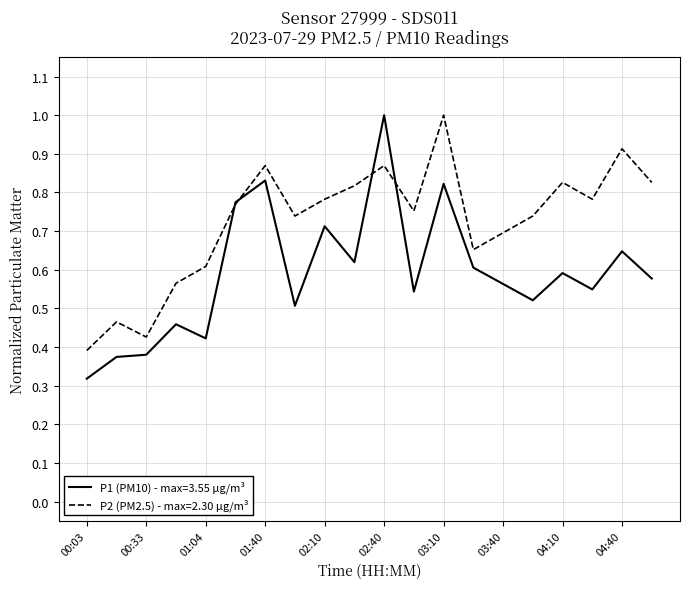

What is the maximum value shown in the chart?

1.0